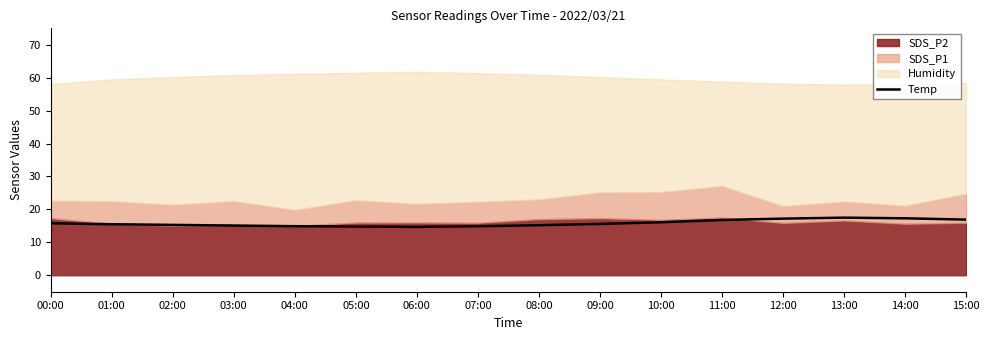

What is the difference between the second highest and second lowest values?

2.5